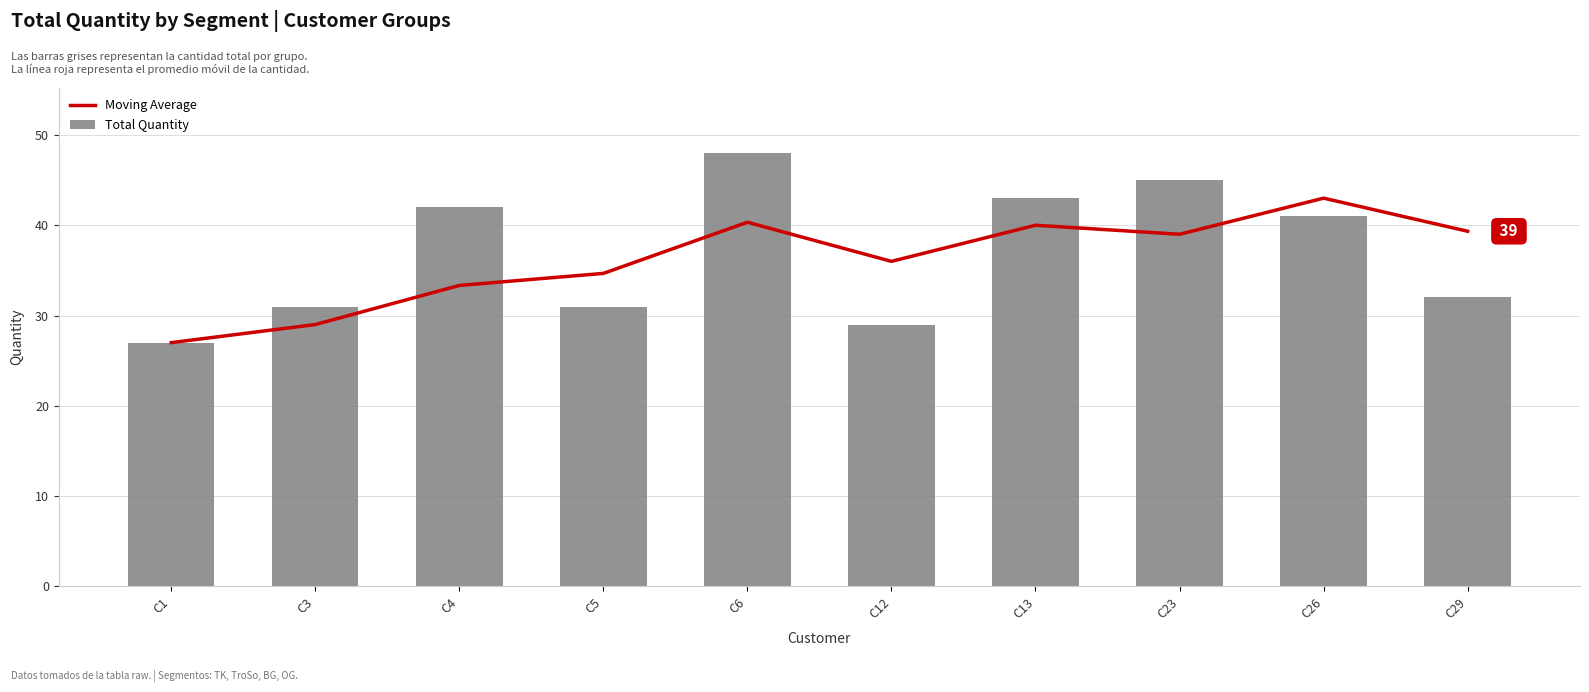

Reading left to right, what are all the values shown in this chart?

Moving Average: 27.0	29.0	33.3	34.7	40.3	36.0	40.0	39.0	43.0	39.3
Total Quantity: 27.0	31.0	42.0	31.0	48.0	29.0	43.0	45.0	41.0	32.0